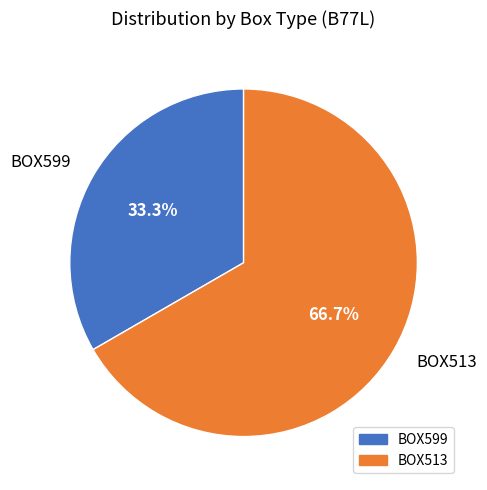

The BOX599 slice represents 33% of the pie. True or false?

True